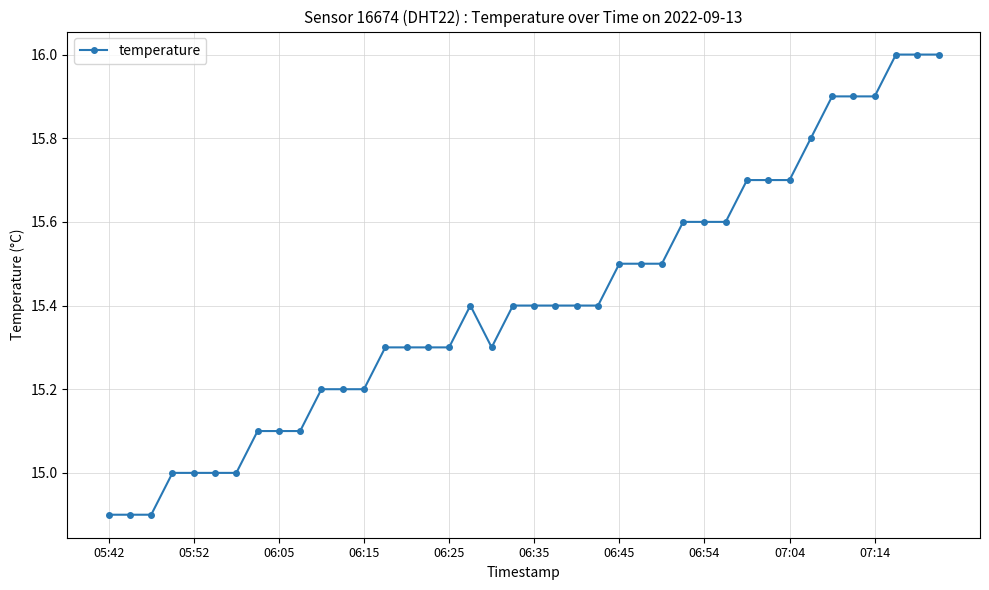

What is the value of the 26th point from the left?

15.5